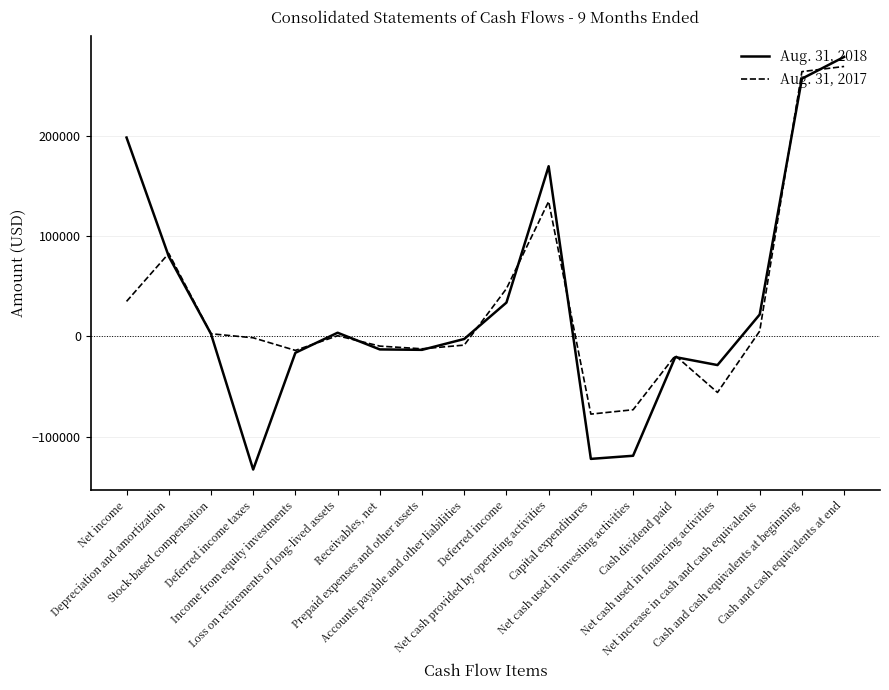

List the series in order of their overall mean, highest first.

Aug. 31, 2018, Aug. 31, 2017